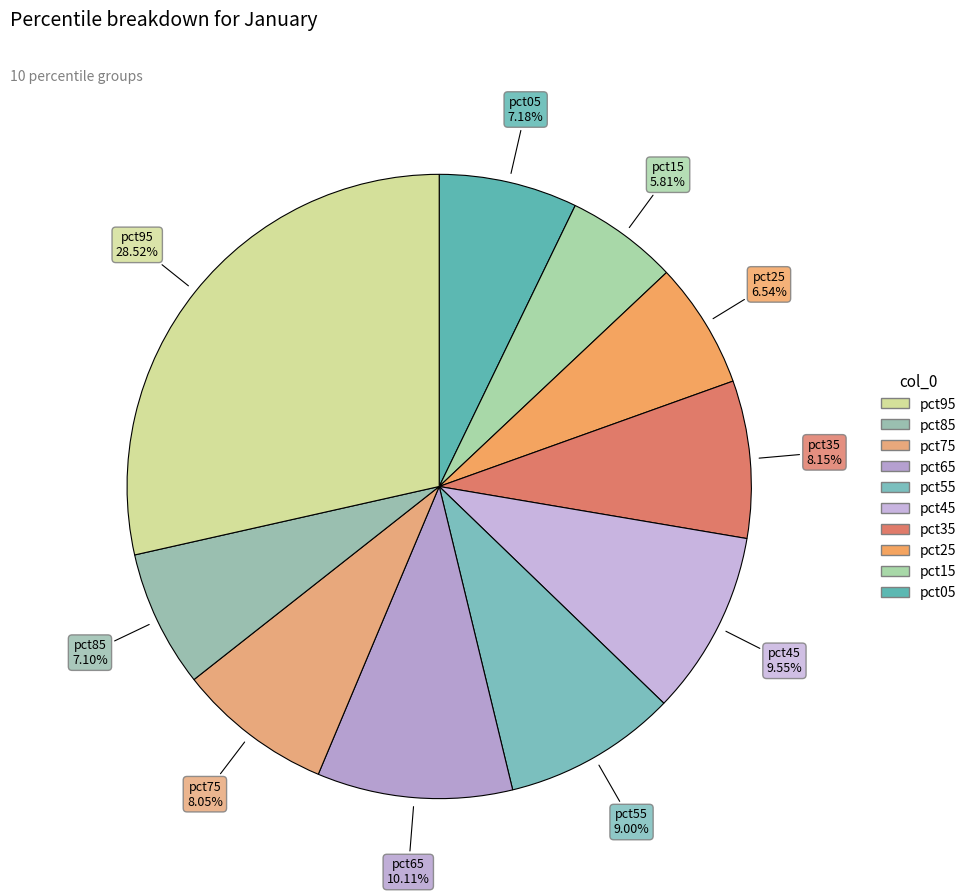

Is there a majority slice in this chart?

No